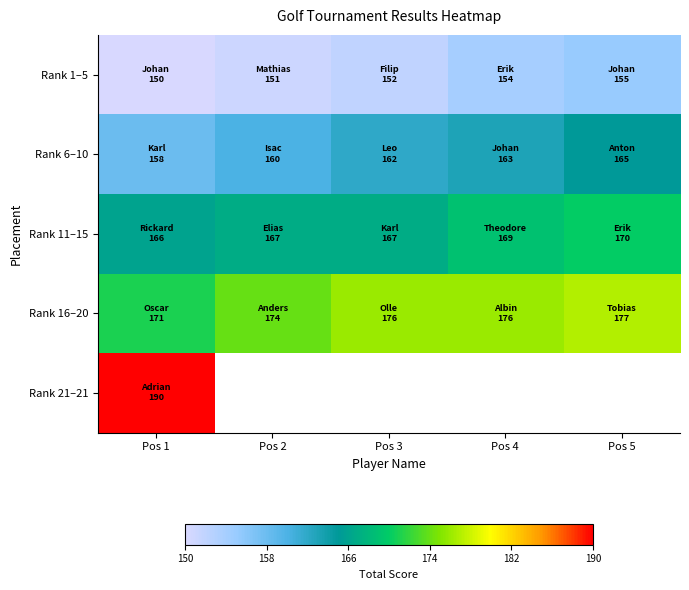

How many values in the Rank 11–15 series exceed 167?

2